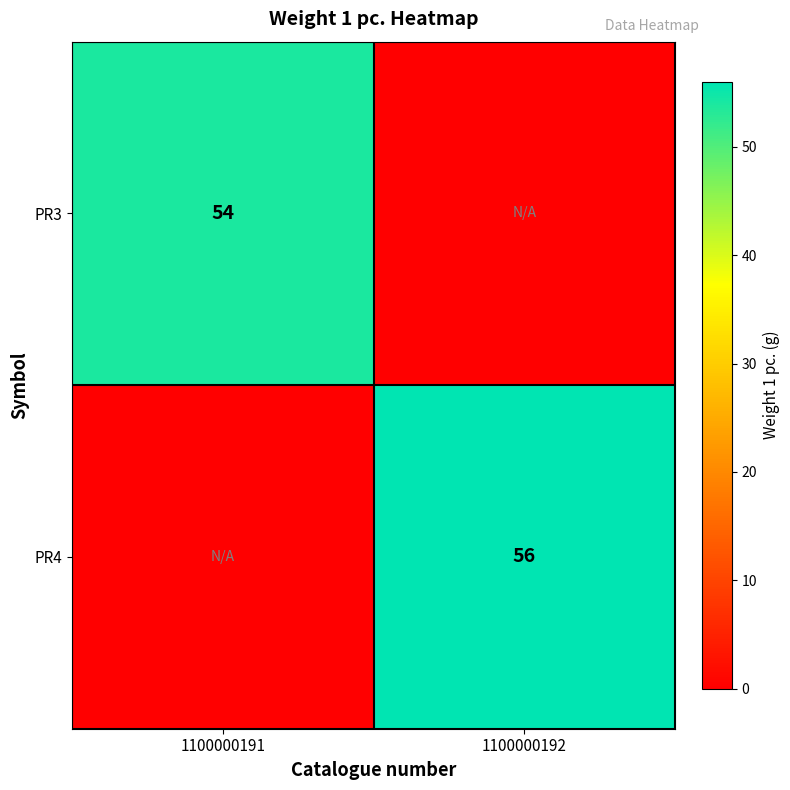

Is it true that PR3 equals 54 at 1100000191?

True